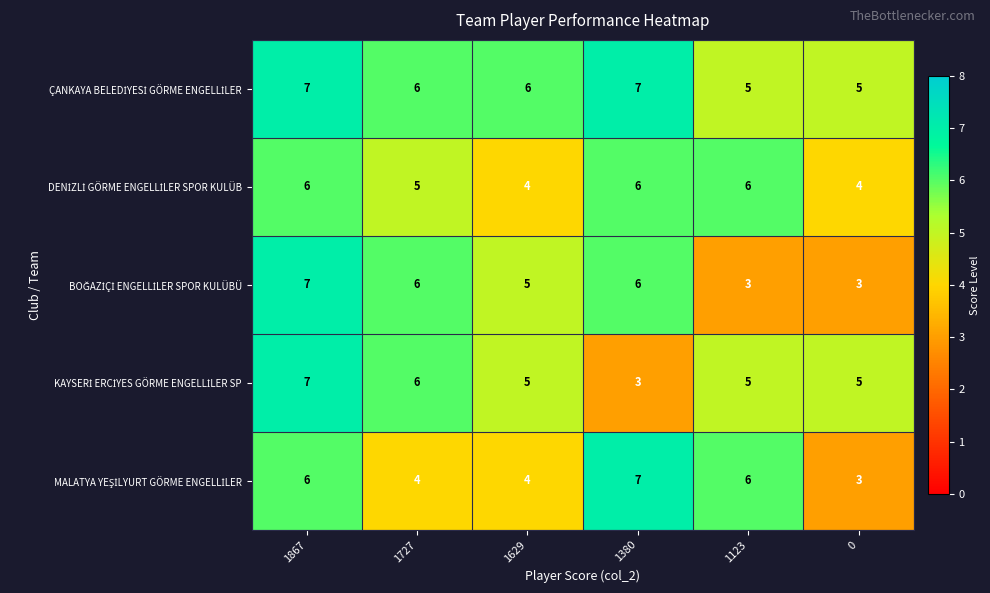

What is the maximum value shown in the chart?

7